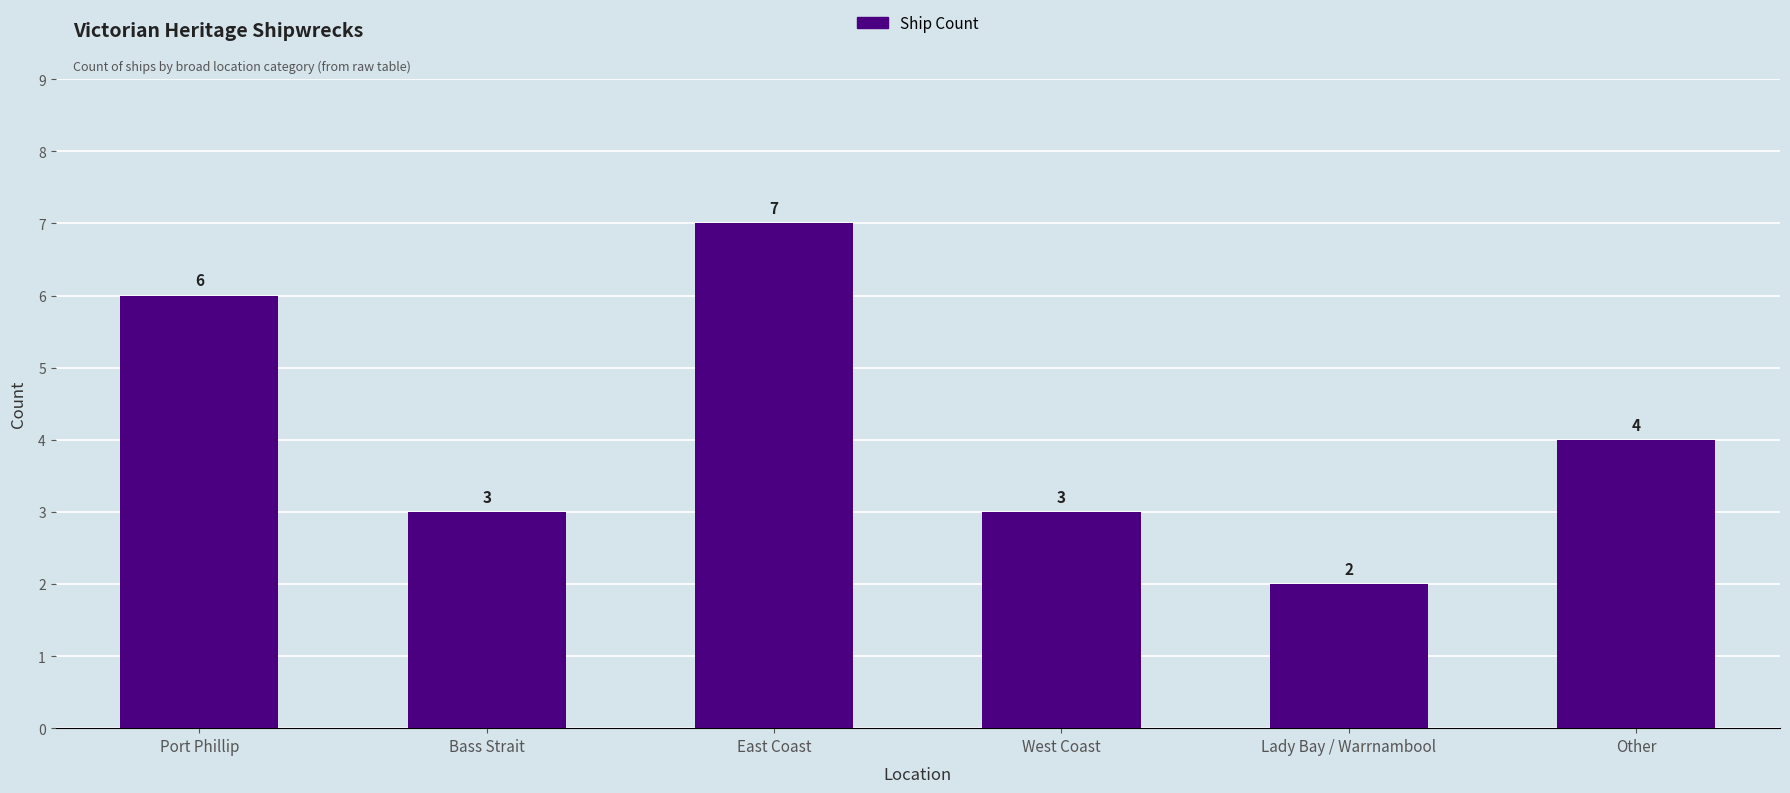

Is it true that the value at Bass Strait is 3?

True